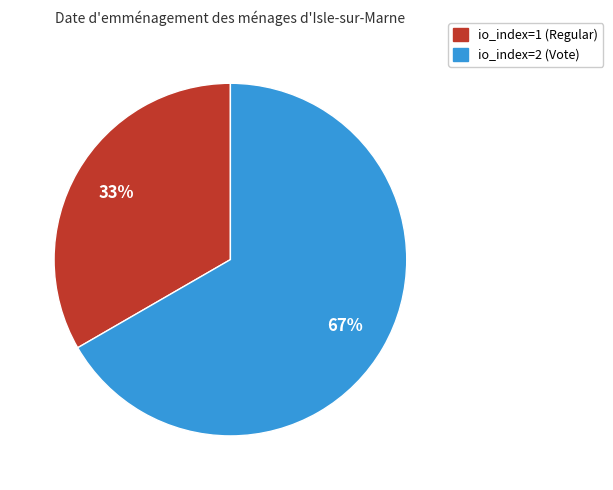

How many segments does this pie chart have?

2